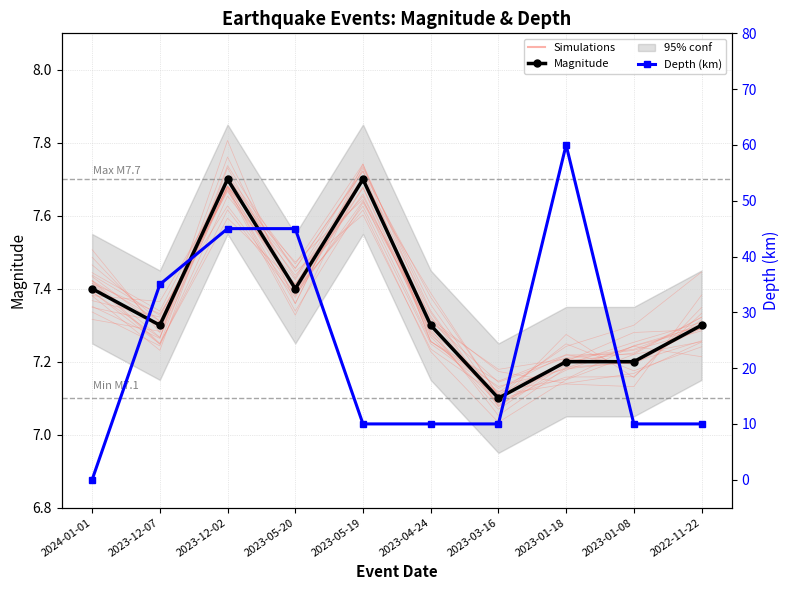

What is the total value across all series at 2024-01-01?

7.4